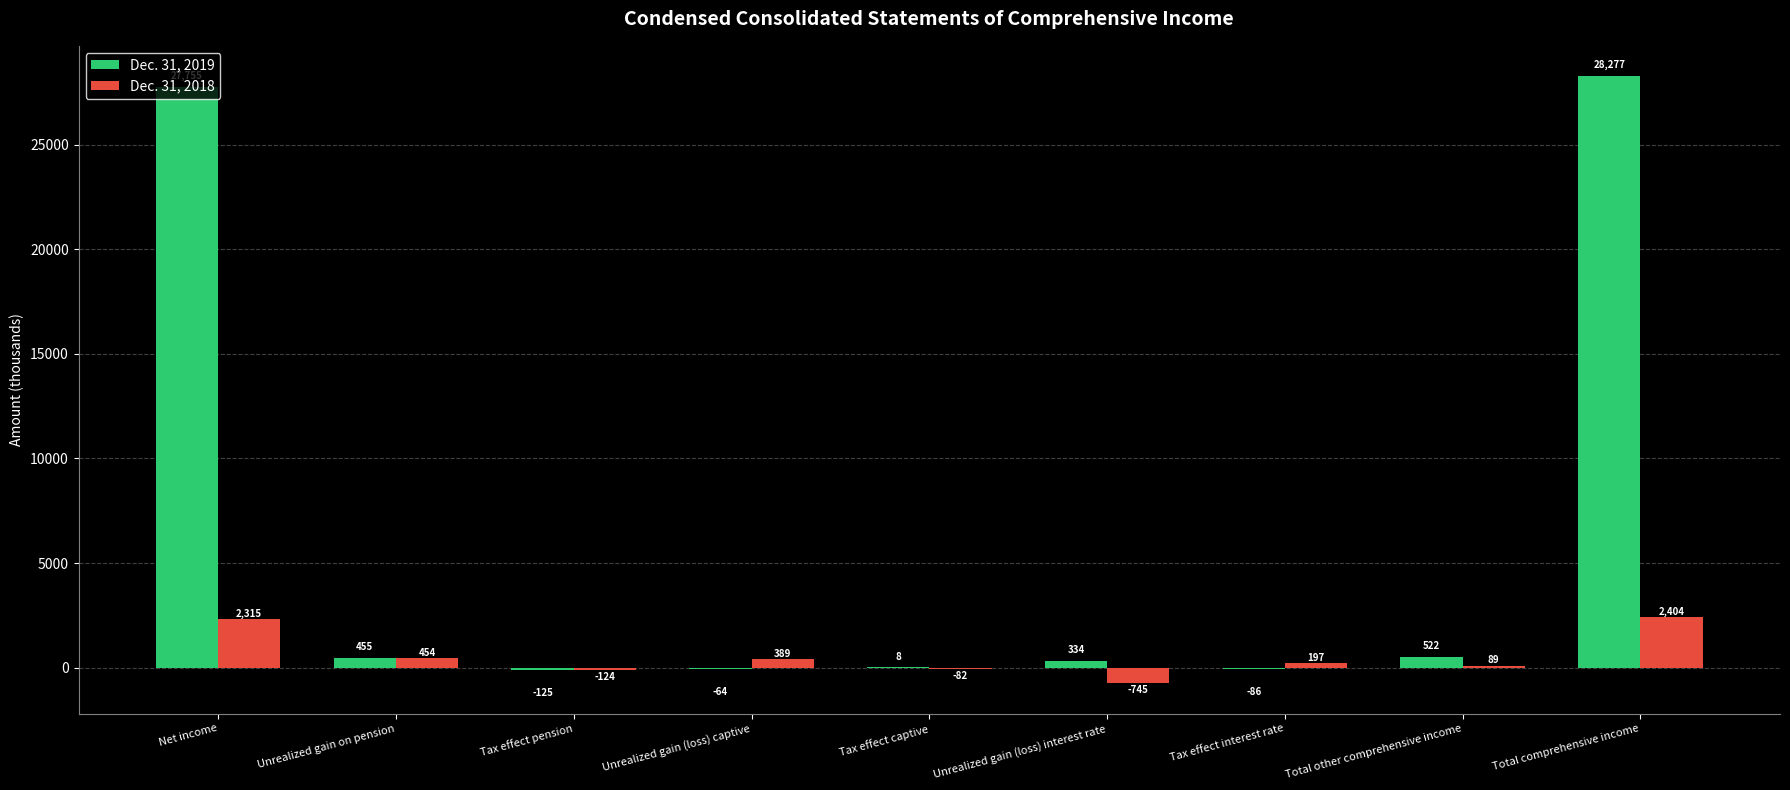

What is the sum of all Dec. 31, 2018 values?

4897